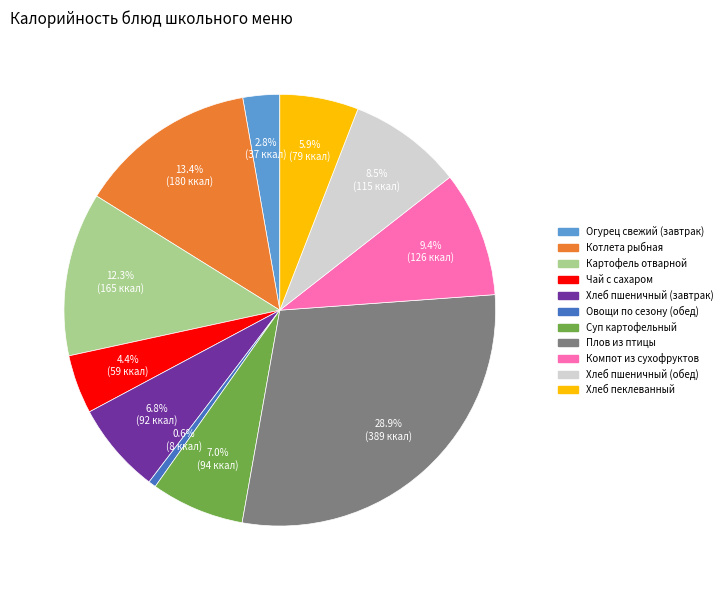

Which slice is the largest?

Плов из птицы